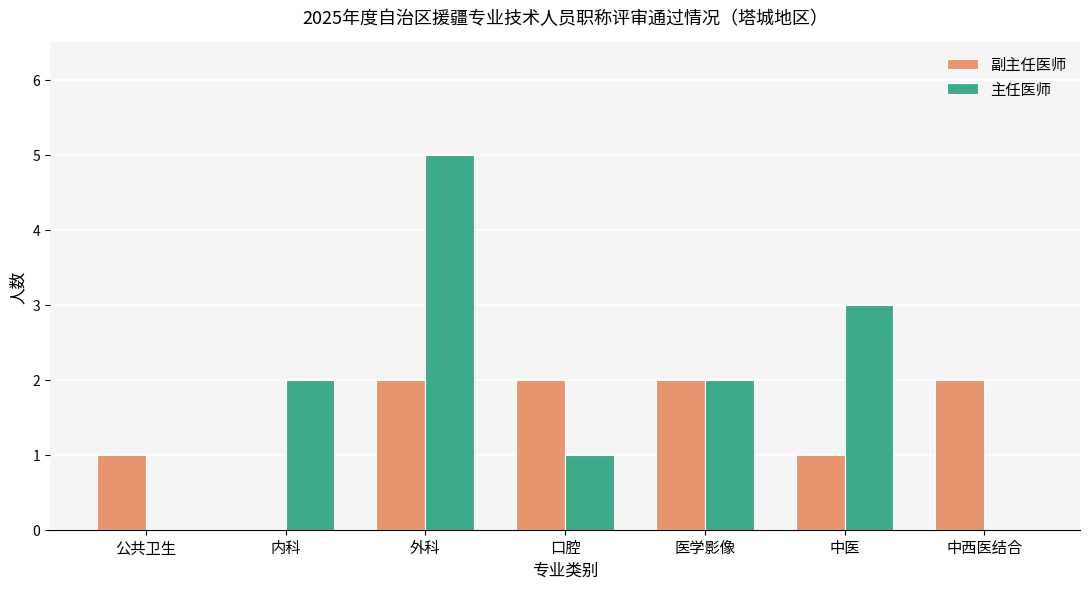

Reading left to right, what are all the values shown in this chart?

副主任医师: 公共卫生=1	内科=0	外科=2	口腔=2	医学影像=2	中医=1	中西医结合=2
主任医师: 公共卫生=0	内科=2	外科=5	口腔=1	医学影像=2	中医=3	中西医结合=0